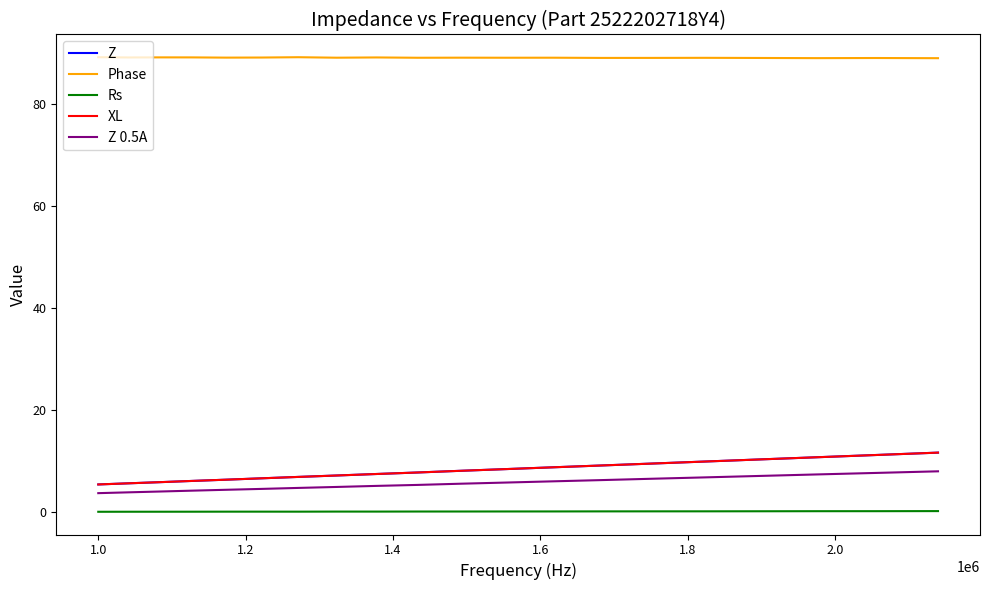

Count the number of data series in this chart.

5